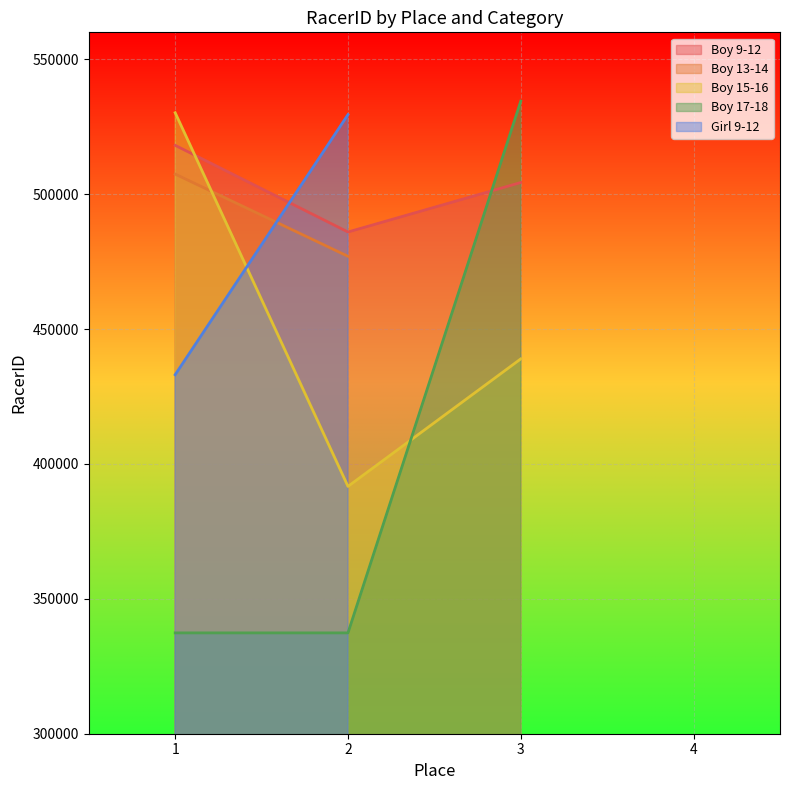

What is the minimum value for Boy 15-16?

391679